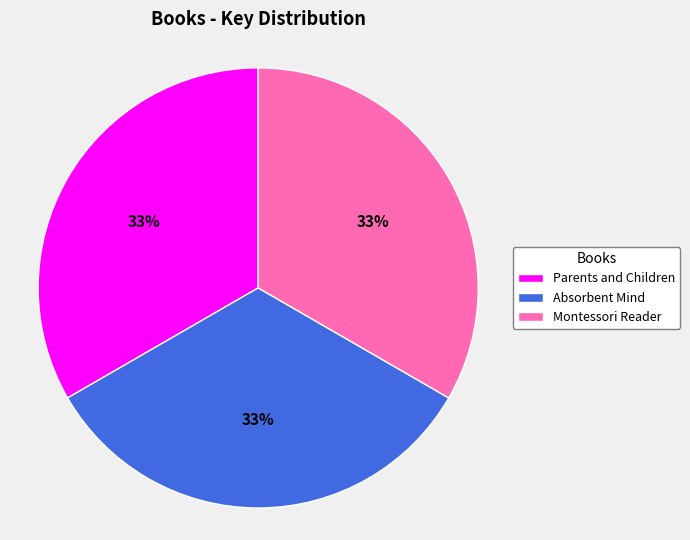

Approximately how many times larger is the value at Absorbent Mind compared to Parents and Children?

1.0